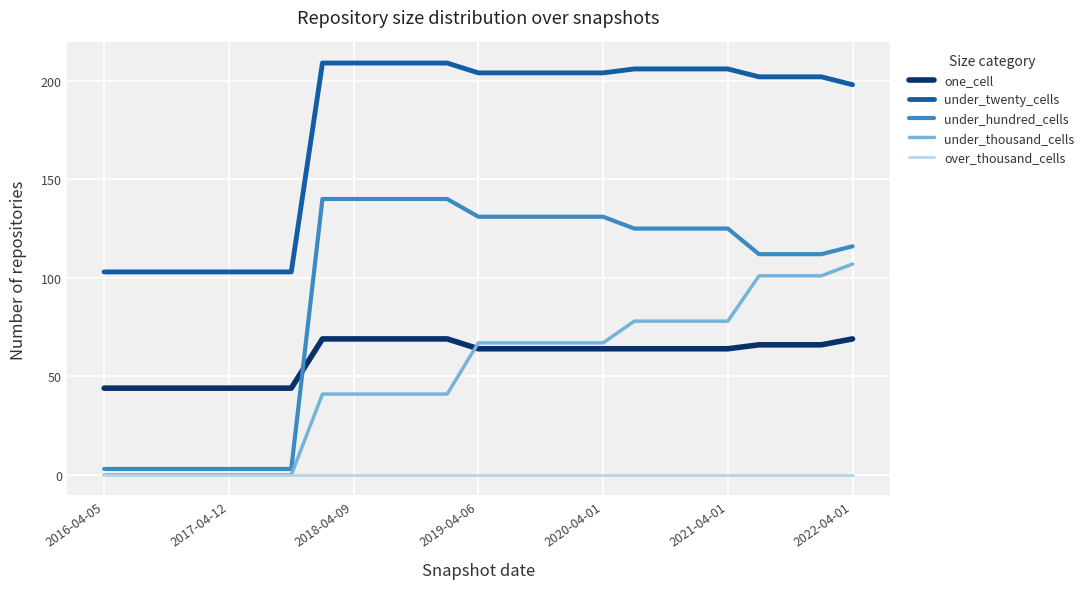

Count the under_thousand_cells values in the range 0 to 78.

21